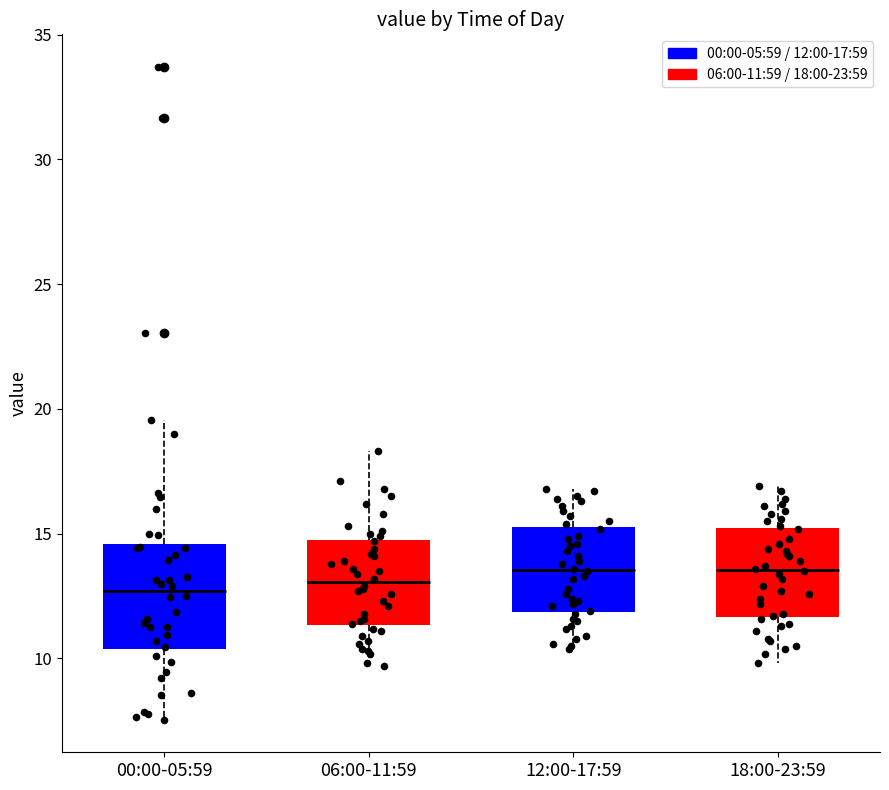

Reading left to right, transcribe this box plot: for each box, give where its median line is, the range the box spans, and where its two whiskers end, as read against the y-axis. The values are not printed on the chart, so give them approximately, as read against the axis.

00:00-05:59: median 12.5, box 10.5 to 14.5, whiskers 7.5 to 19.5
06:00-11:59: median 13.0, box 11.5 to 15.0, whiskers 9.5 to 18.5
12:00-17:59: median 13.5, box 12.0 to 15.5, whiskers 10.5 to 17.0
18:00-23:59: median 13.5, box 11.5 to 15.0, whiskers 10.0 to 17.0